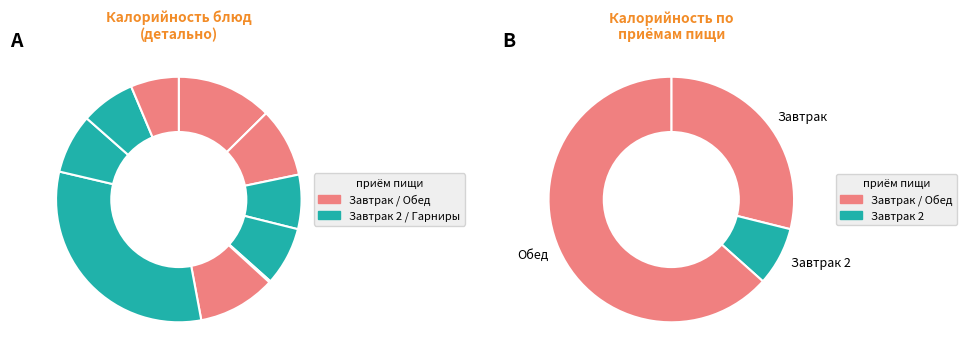

What is the change in value from яблоко to Борщ на мясном бульоне с фасолью?

+41.2